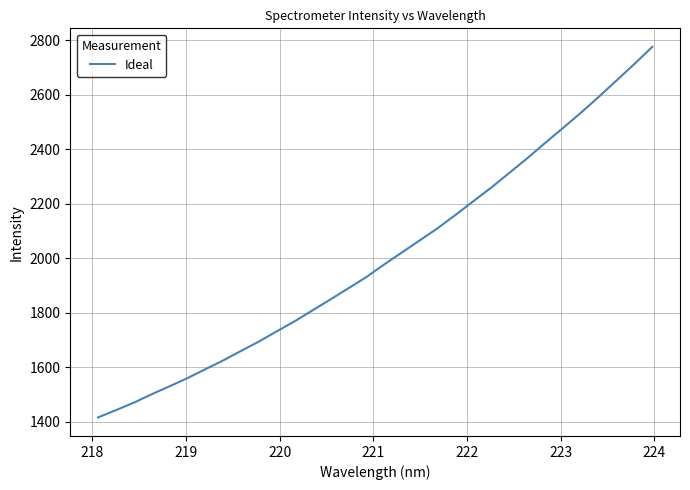

What is the greatest value displayed?

2776.0